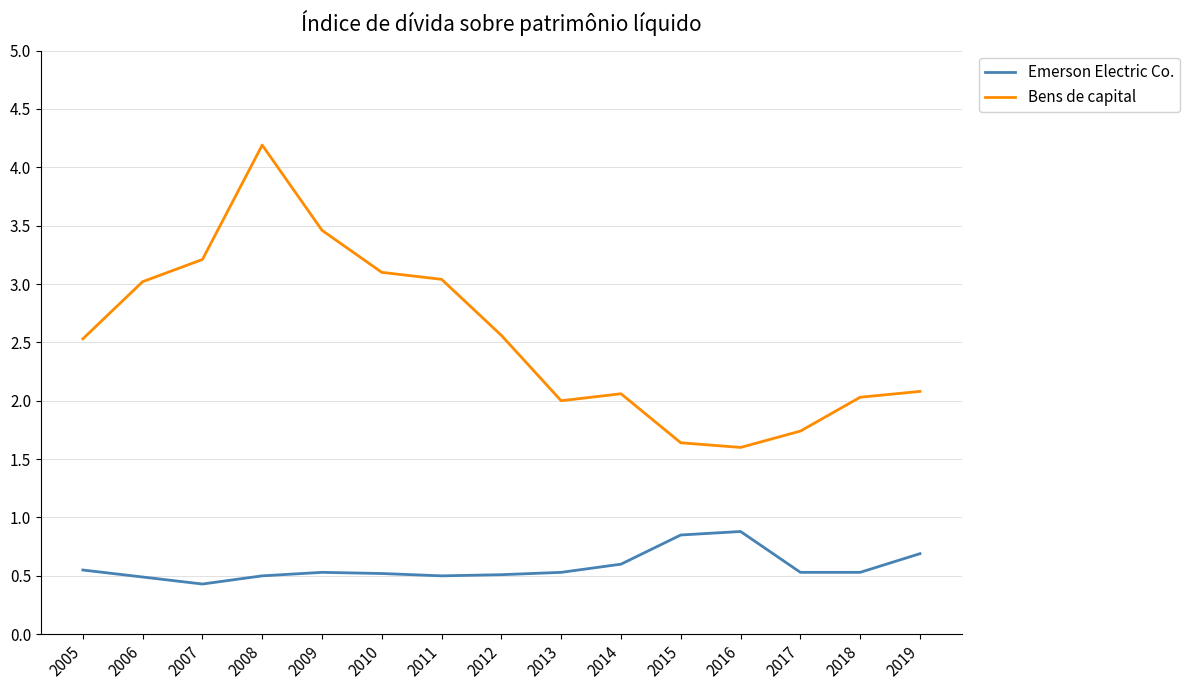

At 2014, list the series in order from smallest to largest.

Emerson Electric Co., Bens de capital